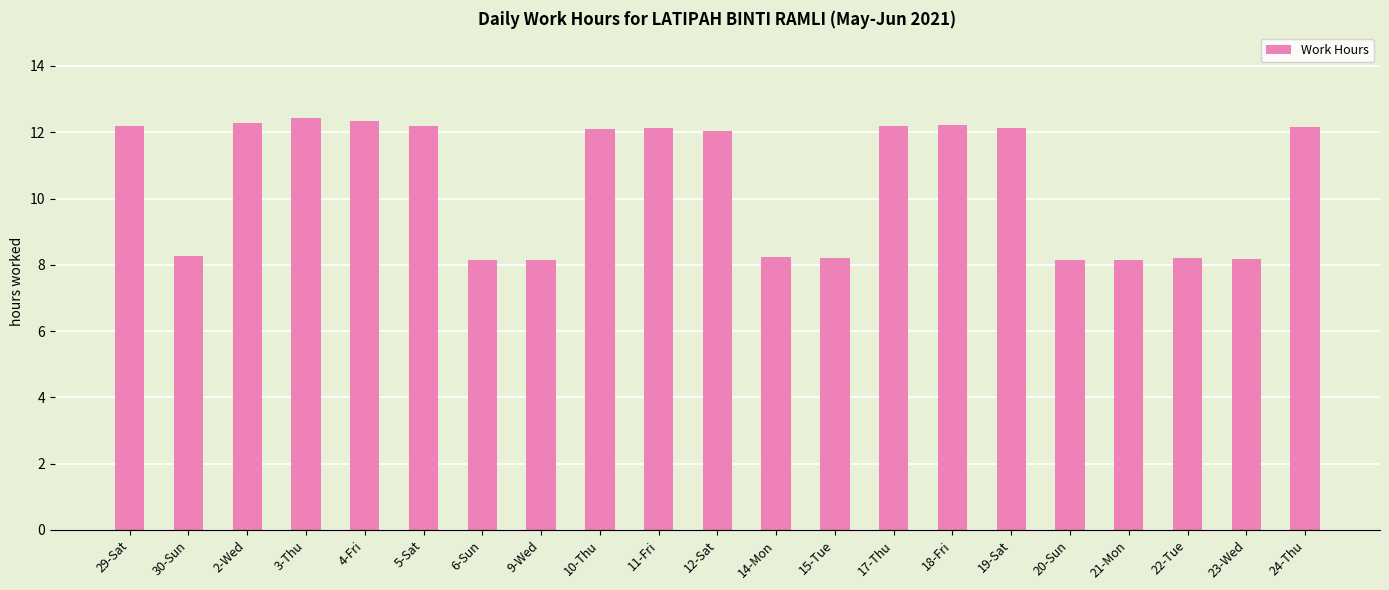

What is the approximate value at 6-Sun?

8.1